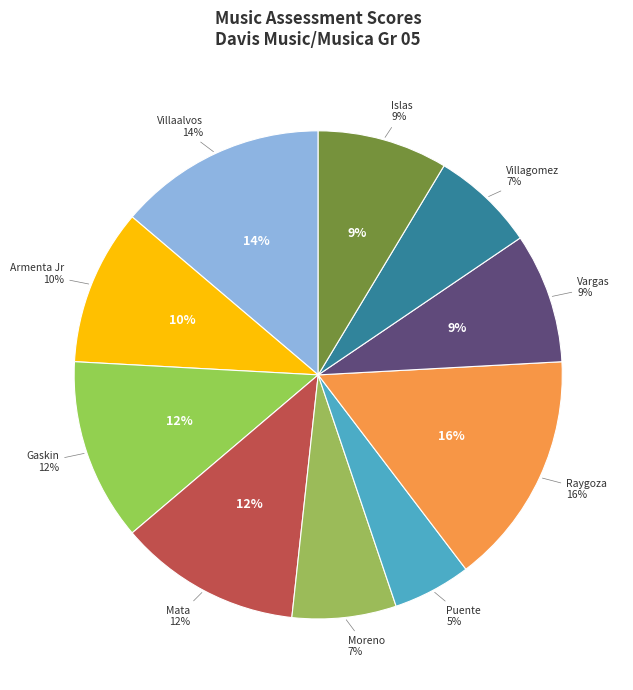

Does Armenta Jr, Juan represent more than half of the total?

No